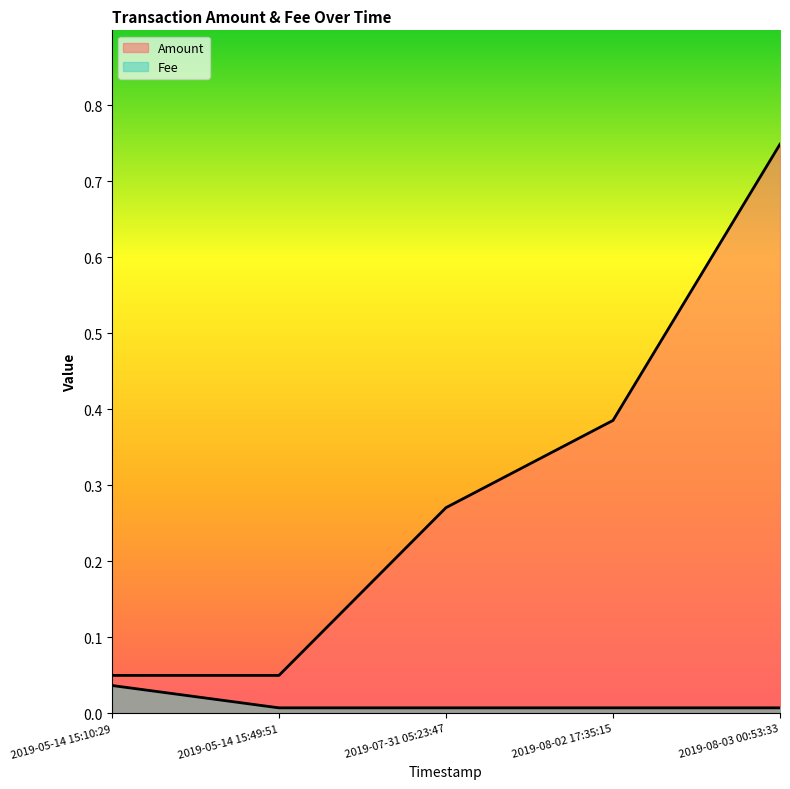

Which label corresponds to the largest value in the chart?

2019-08-03 00:53:33